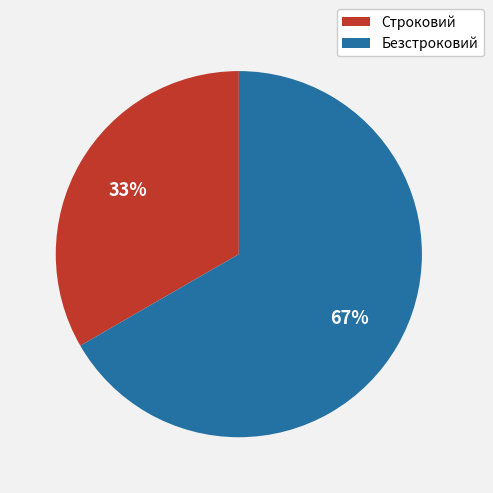

Is the sum of Строковий and Безстроковий greater than half?

Yes